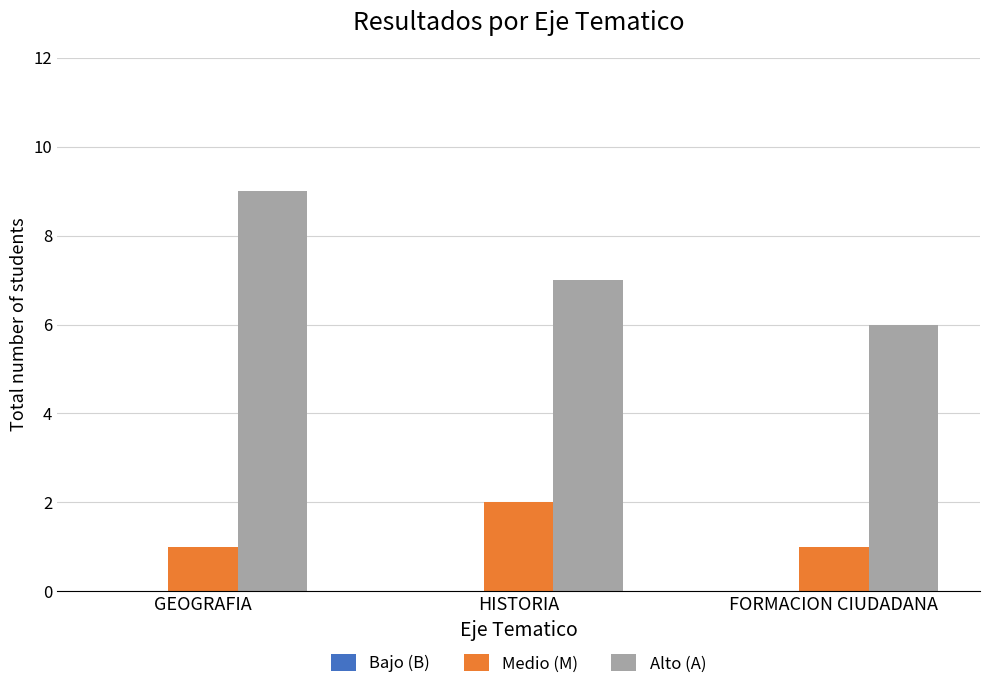

At how many categories does at least one series exceed 8?

1